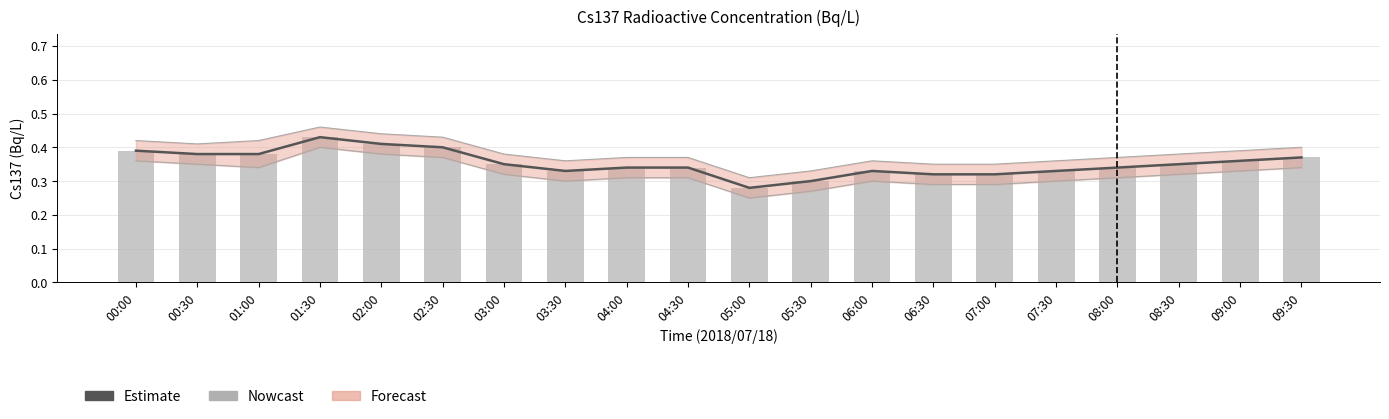

Which series has the largest total across all categories?

Estimate